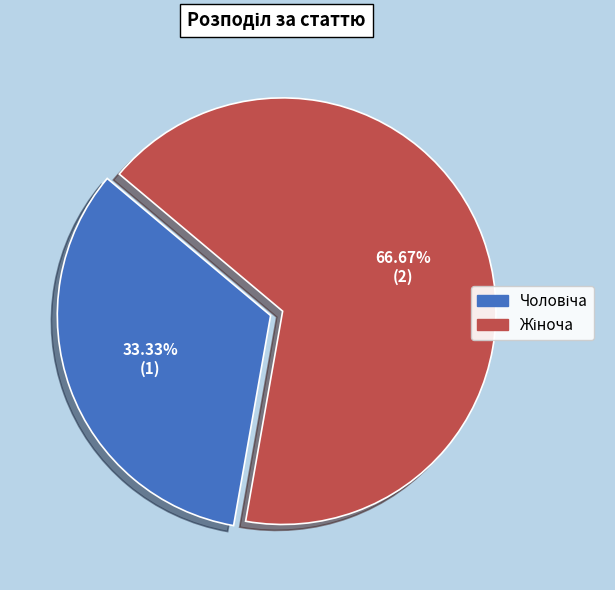

Is there any slice that represents more than half of the pie?

Yes